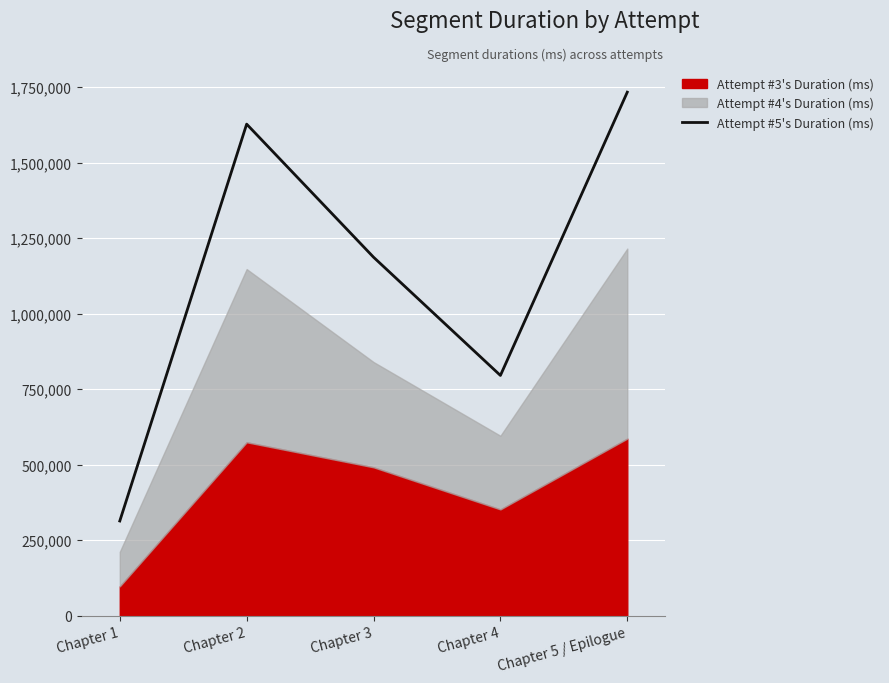

Which category has the highest value across all series?

Chapter 5 / Epilogue